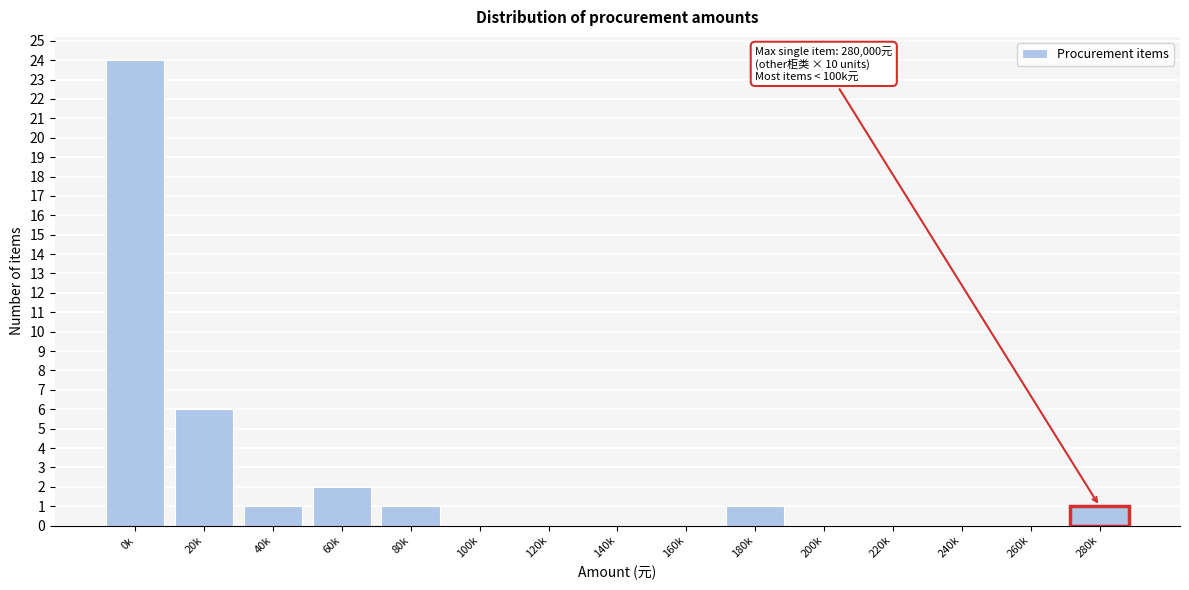

Reading left to right, extract all data points from this chart.

0k=24	20k=6	40k=1	60k=2	80k=1	100k=0	120k=0	140k=0	160k=0	180k=1	200k=0	220k=0	240k=0	260k=0	280k=1